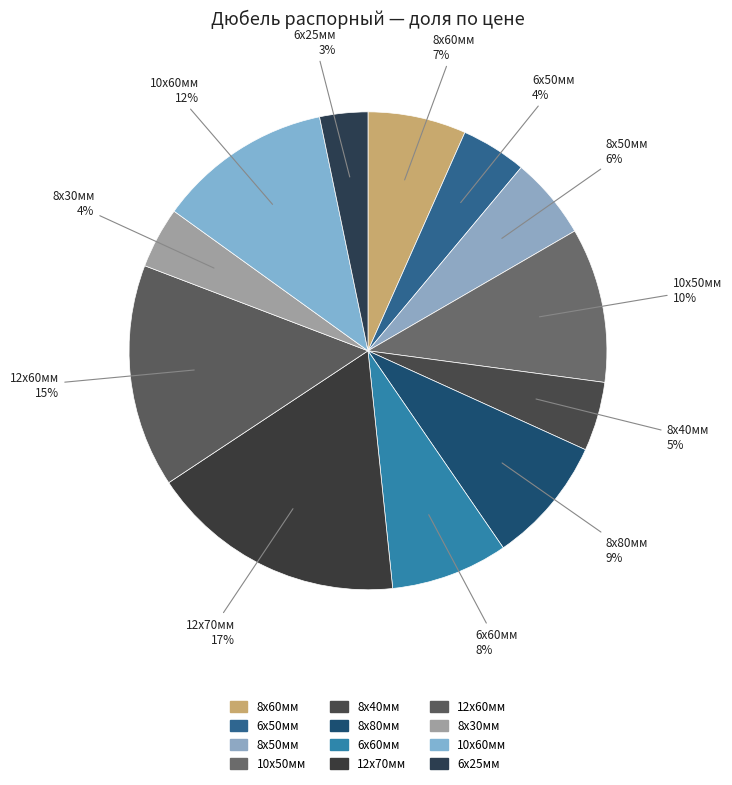

To the nearest percent, what is the difference between the largest and smallest slice percentages?

14%